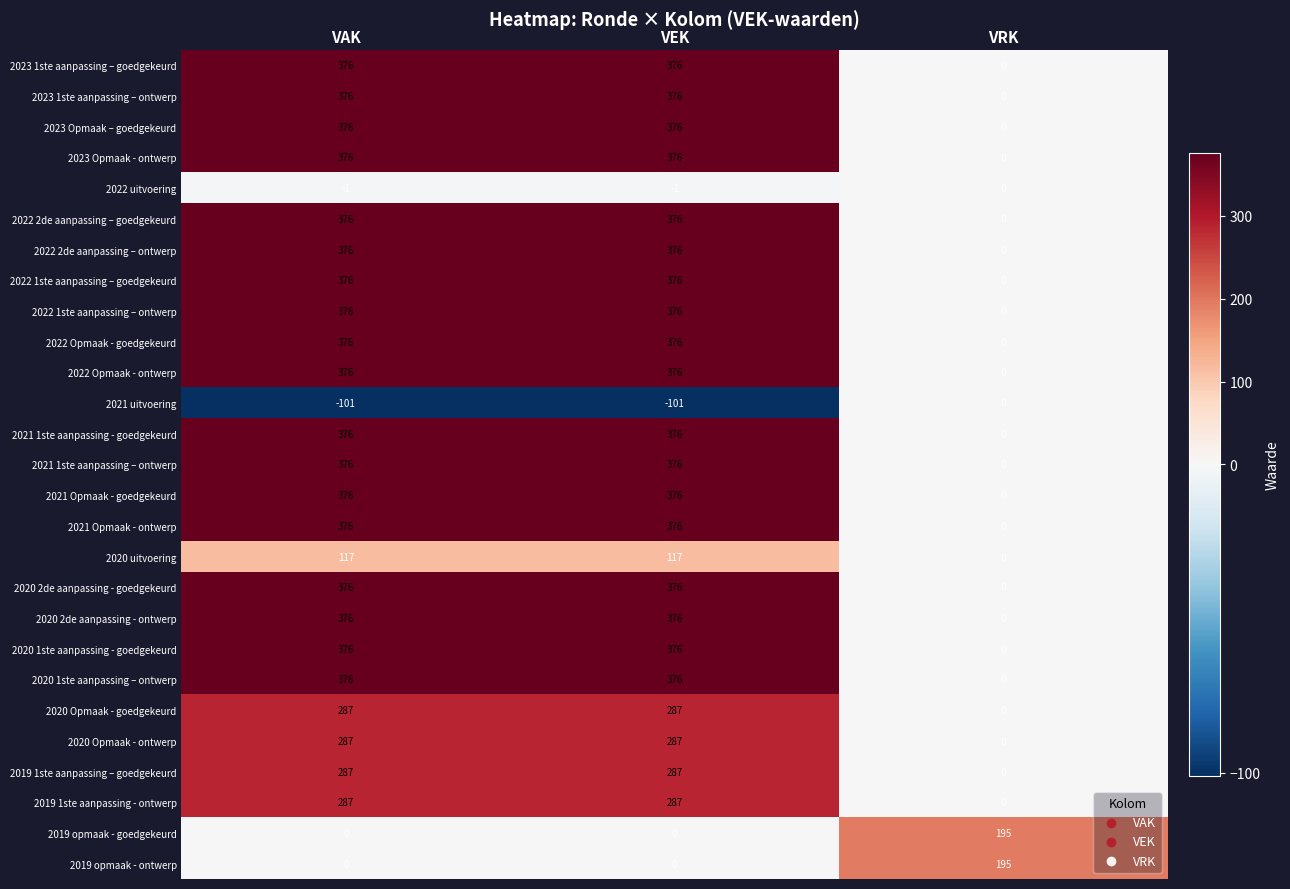

Is the value of 2022 1ste aanpassing – ontwerp at VAK greater than the value of 2023 Opmaak - ontwerp at VRK?

Yes